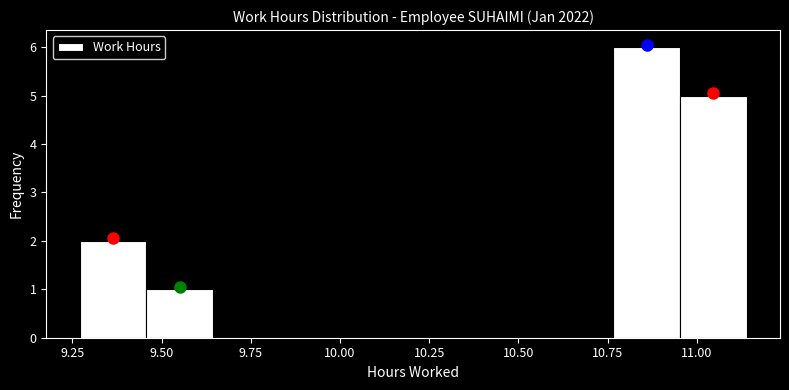

Read against the x-axis, roughly where is the centre of the tallest bar?

10.85